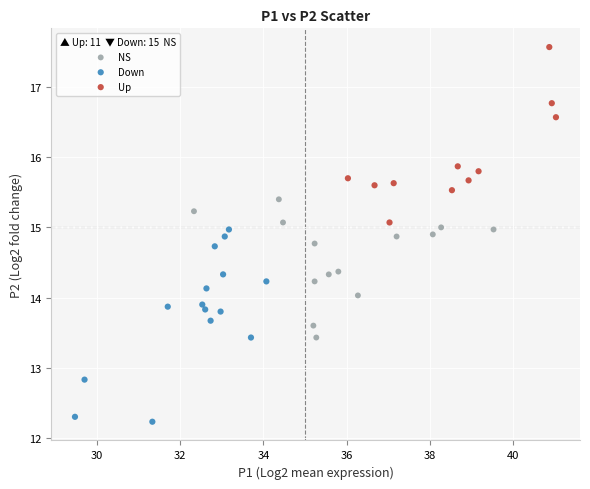

What are all the series names shown in the legend?

NS, Down, Up